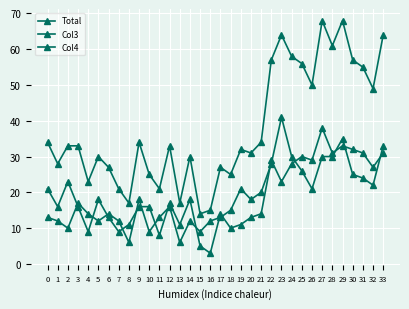

Is this an area chart (filled region under the line)?

No